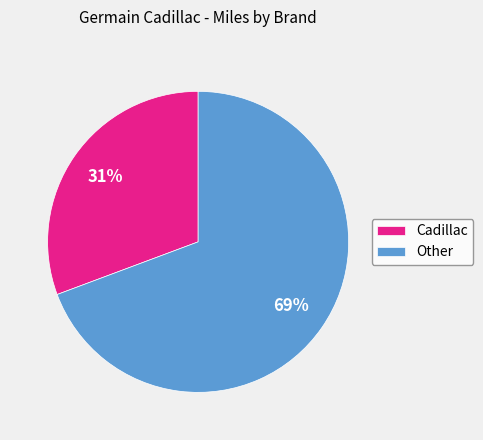

Which slice is the largest?

Other